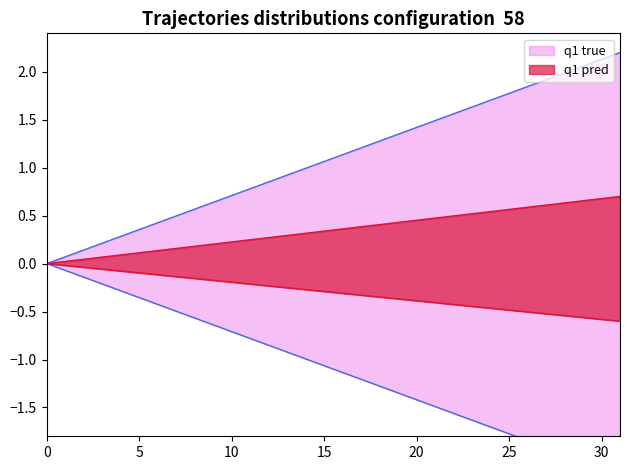

What is the value of the q1 pred point at the 27th from the left?

-0.5